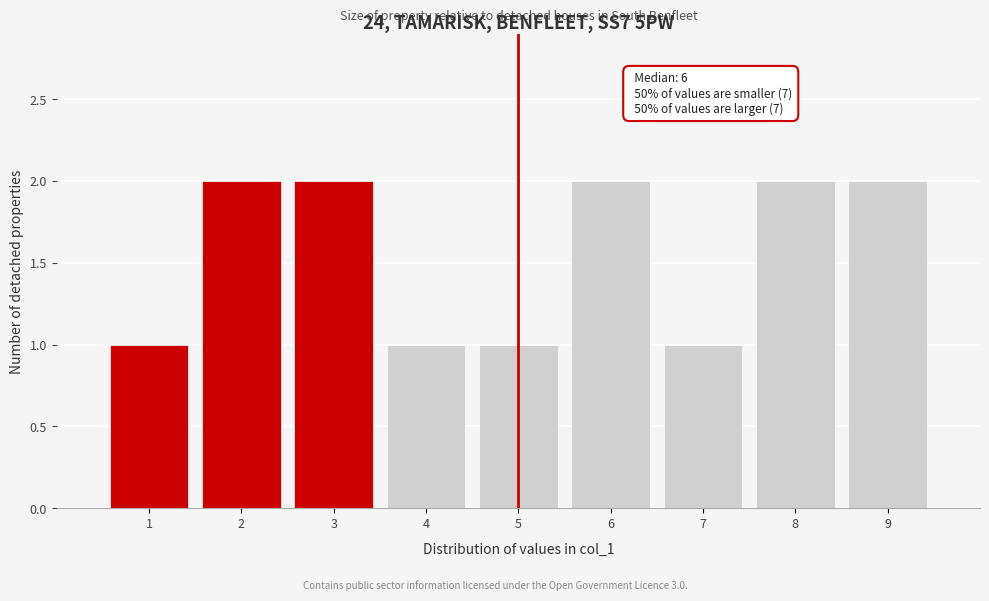

Reading left to right, list all the values displayed in this chart.

1	2	2	1	1	2	1	2	2